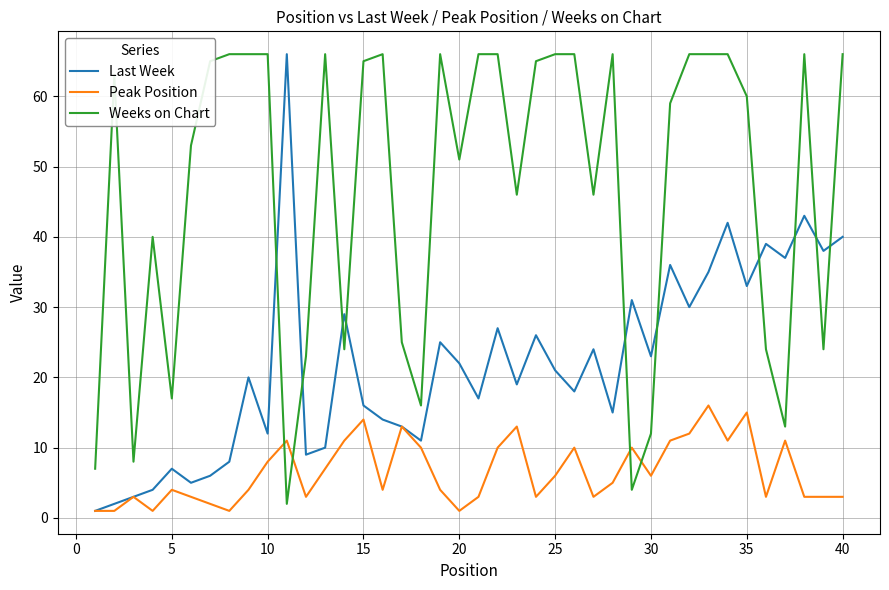

Is this an area chart (filled region under the line)?

No